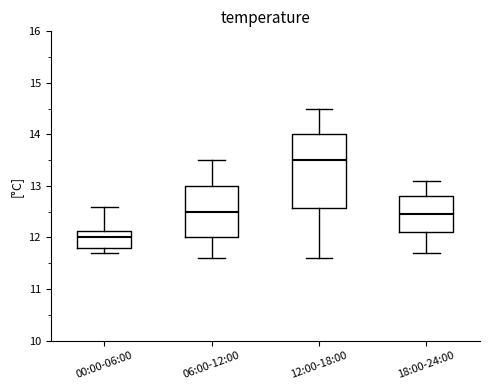

Reading left to right, transcribe this box plot: for each box, give where its median line is, the range the box spans, and where its two whiskers end, as read against the y-axis. The values are not printed on the chart, so give them approximately, as read against the axis.

00:00-06:00: median 12.0, box 11.8 to 12.1, whiskers 11.7 to 12.6
06:00-12:00: median 12.5, box 12.0 to 13.0, whiskers 11.6 to 13.5
12:00-18:00: median 13.5, box 12.6 to 14.0, whiskers 11.6 to 14.5
18:00-24:00: median 12.5, box 12.1 to 12.8, whiskers 11.7 to 13.1